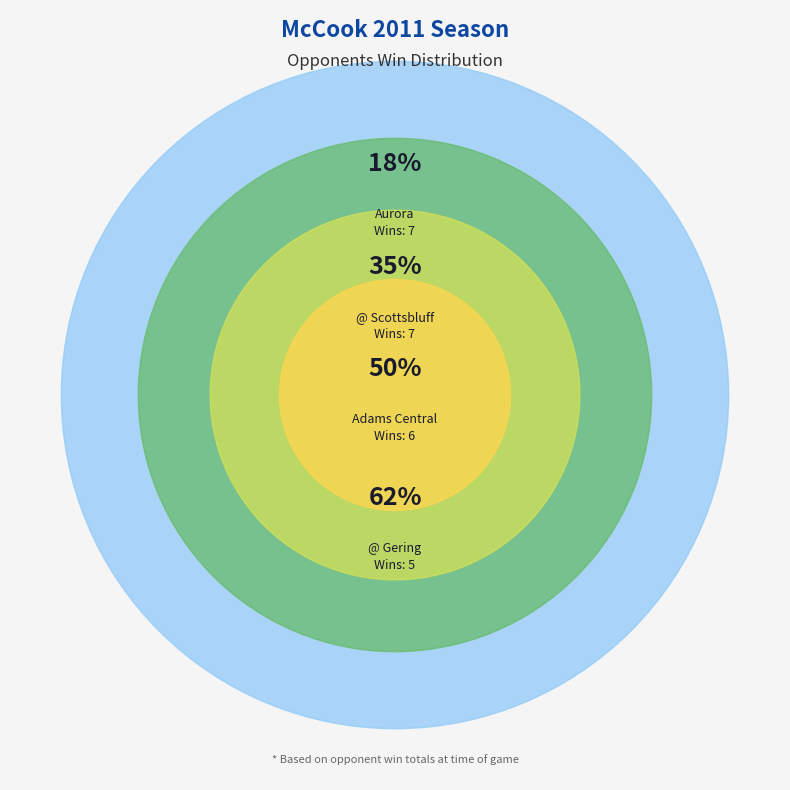

To the nearest percent, what is the combined percentage of @ Alliance and Adams Central?

28%